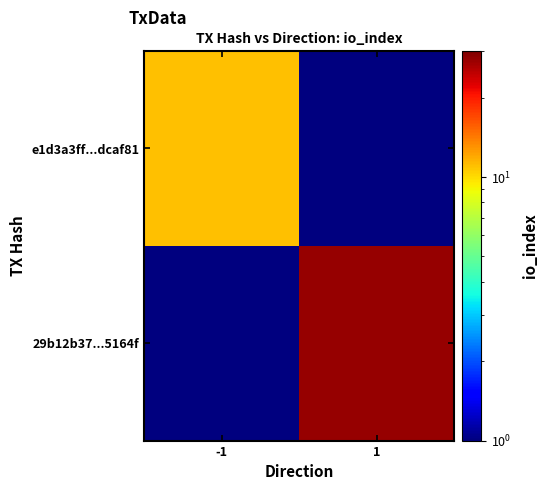

Reading left to right, extract all data points from this chart.

e1d3a3ff...dcaf81: -1=11.0	1=0.5
29b12b37...5164f: -1=0.5	1=28.0